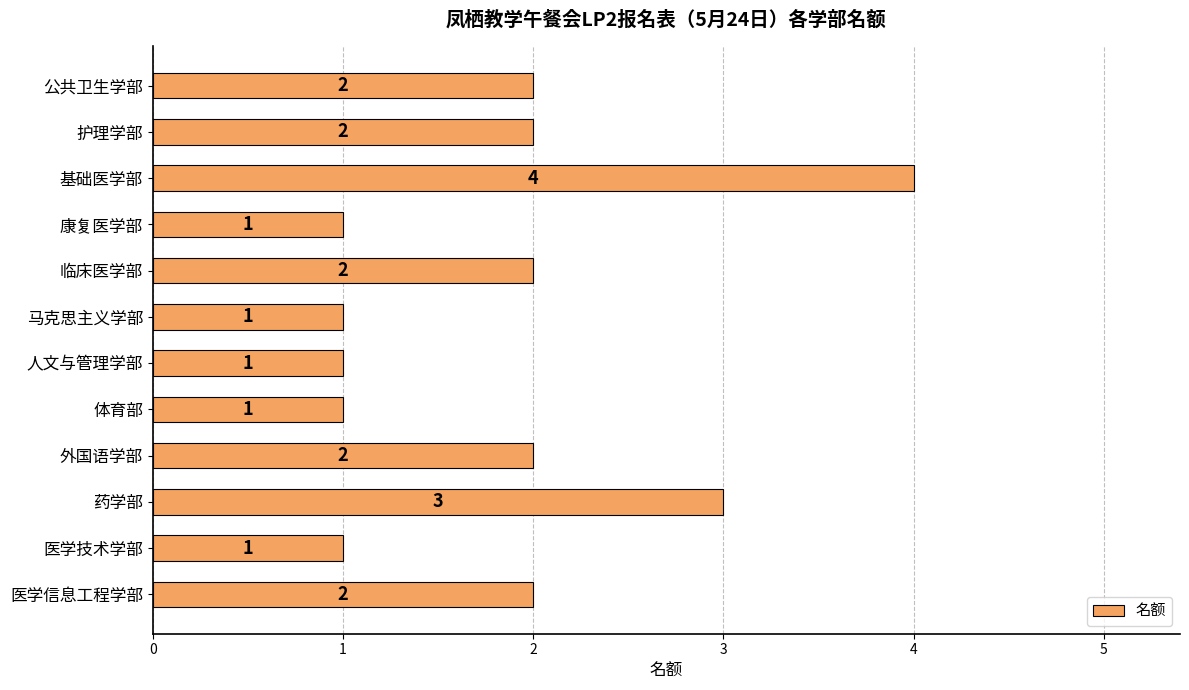

Does the chart contain stacked bars?

No